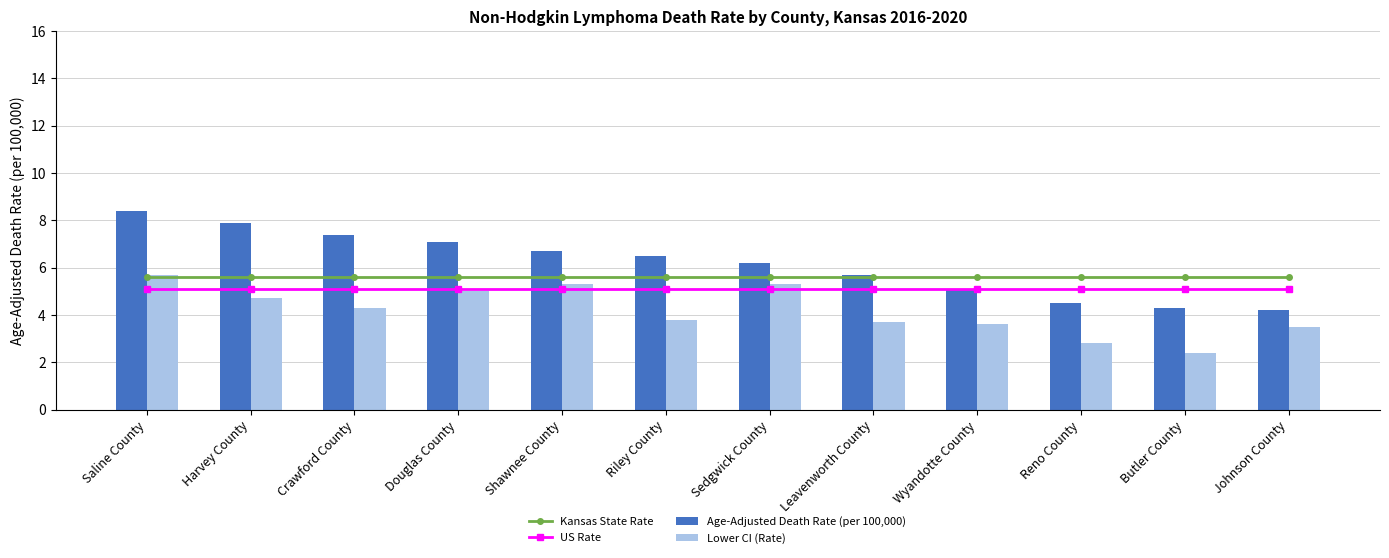

Does the chart contain any negative values?

No